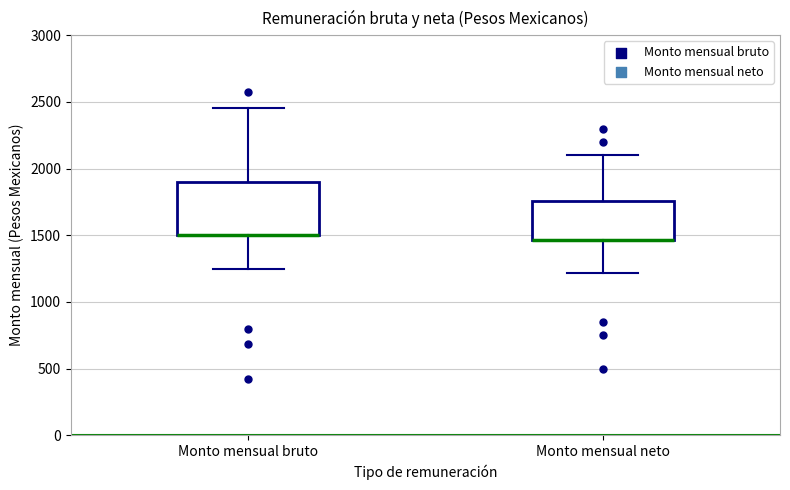

Where is the upper edge of the box for Monto mensual bruto on the y-axis? The values are not printed on the chart, so give them approximately, as read against the axis.

1900